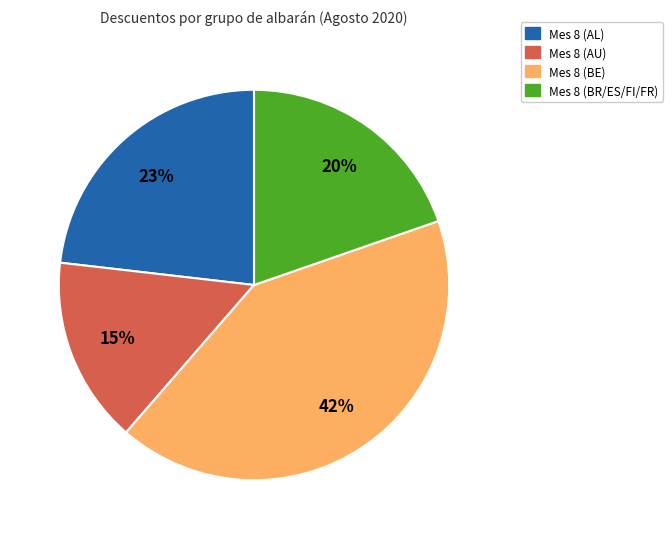

Count the number of slices in the pie.

4